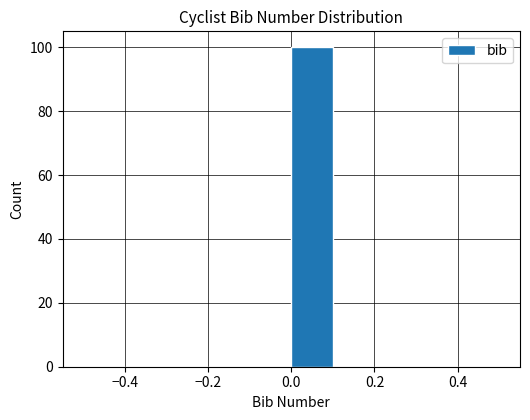

Reading left to right, transcribe this chart: for each bar, give the range it covers on the x-axis and its height. The values are not printed on the chart, so give them approximately, as read against the axis.

-0.5 to -0.4: 0
-0.4 to -0.3: 0
-0.3 to -0.2: 0
-0.2 to -0.1: 0
-0.1 to 0.0: 0
0.0 to 0.1: 100
0.1 to 0.2: 0
0.2 to 0.3: 0
0.3 to 0.4: 0
0.4 to 0.5: 0